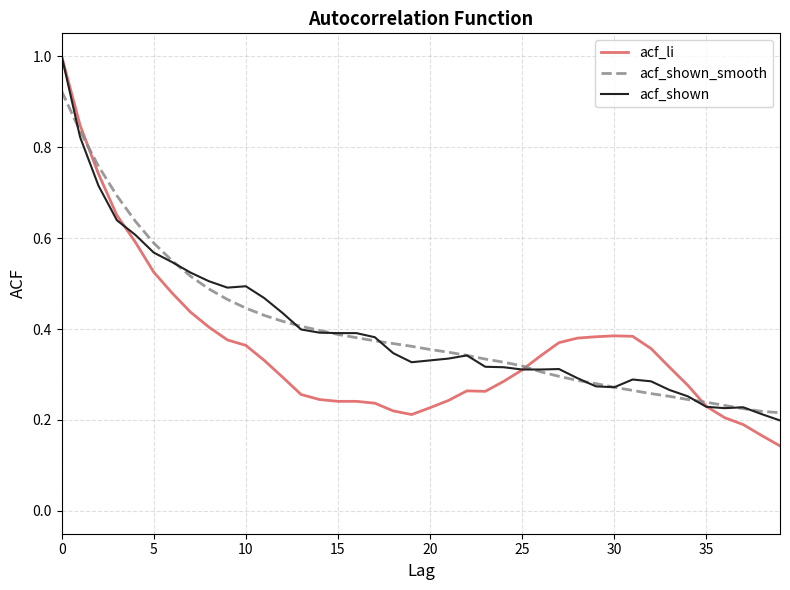

At how many categories does at least one series exceed 0?

40